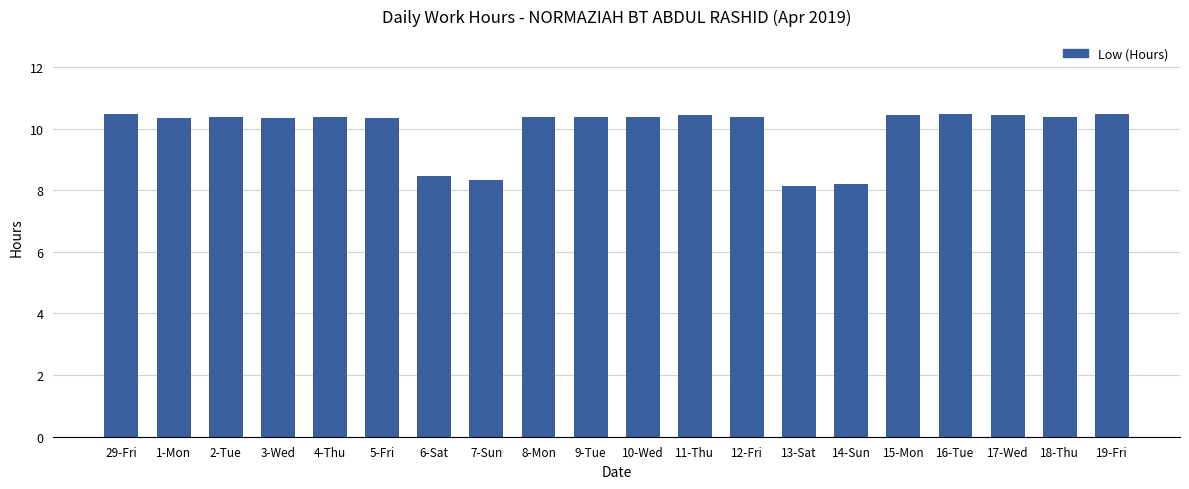

How many values are between 10 and 11?

16